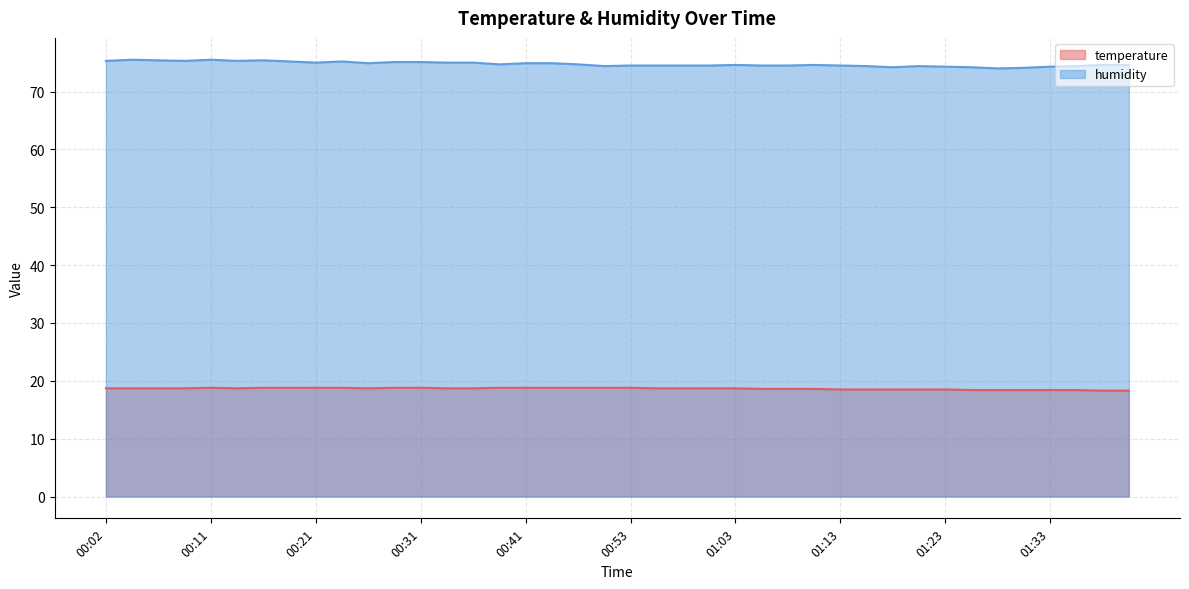

What is the minimum value shown in the chart?

18.3